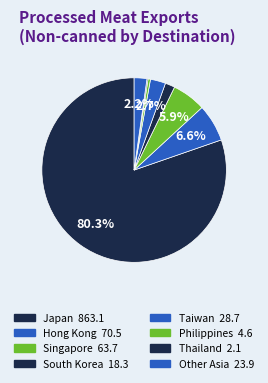

What percentage do Singapore and Philippines together represent?

6.4%